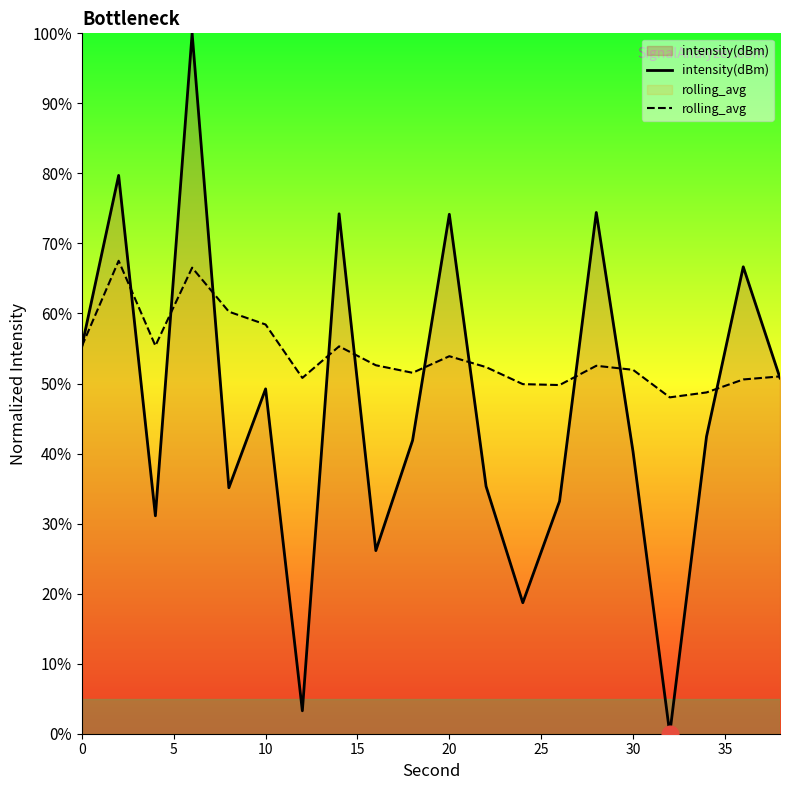

Does the chart display data point markers on the line(s)?

No